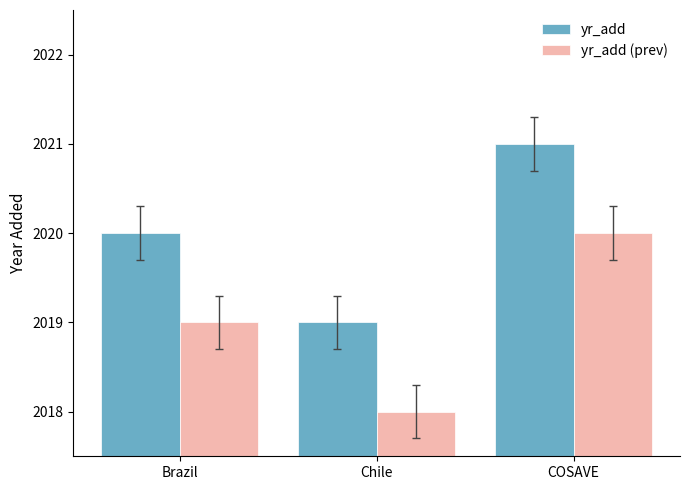

The yr_add series shows 1048 at Chile. True or false?

False